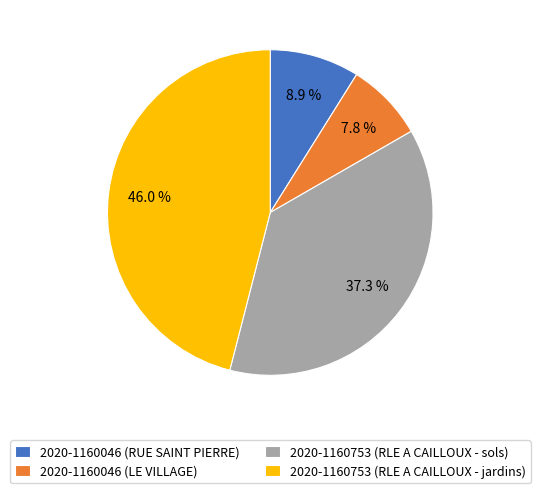

Which slice is the smallest?

2020-1160046 (LE VILLAGE)